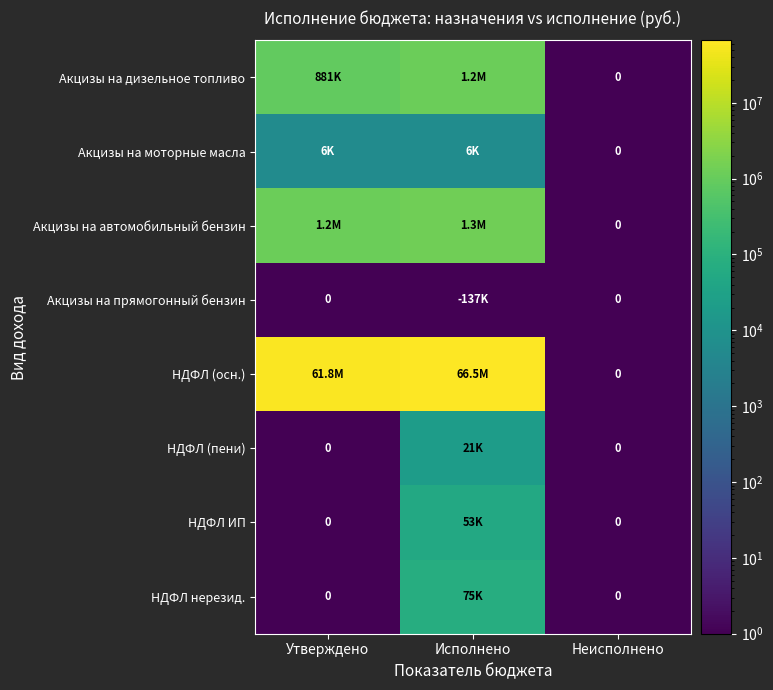

Is it true that Акцизы на моторные масла equals 6464.2 at Исполнено?

True